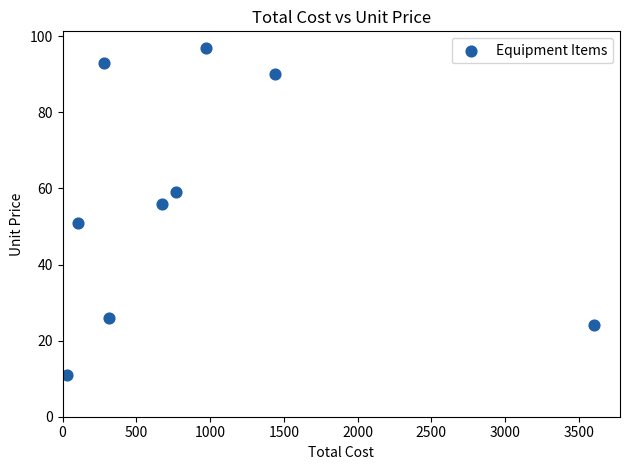

What is the average Y value?

56